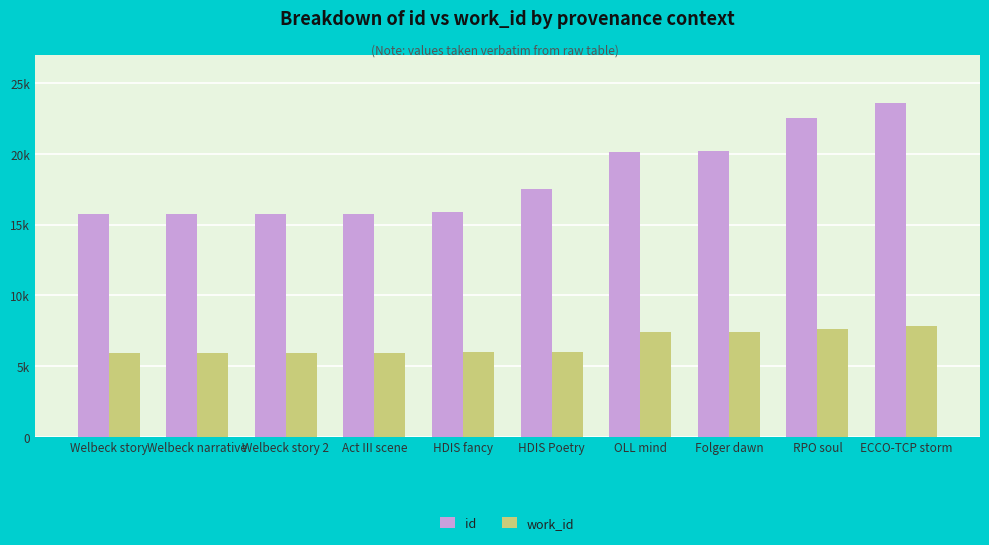

Are the bars horizontal?

No